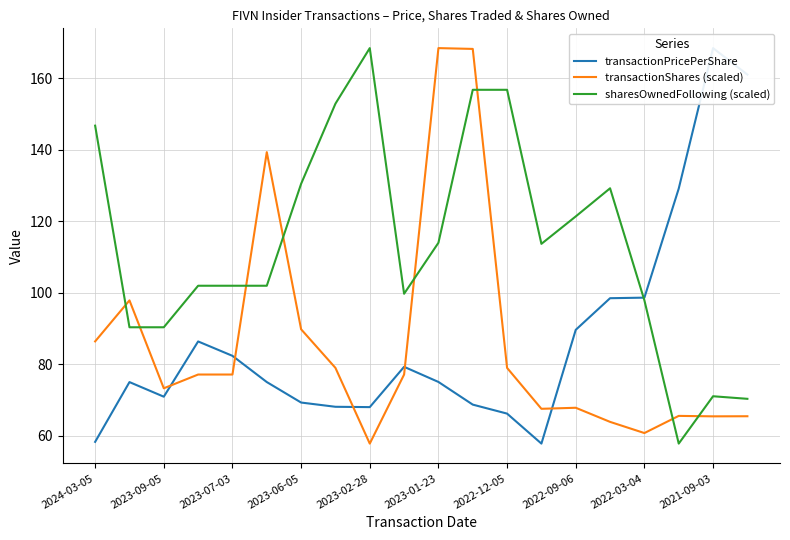

How many interior local peaks does the transactionShares (scaled) series have?

5